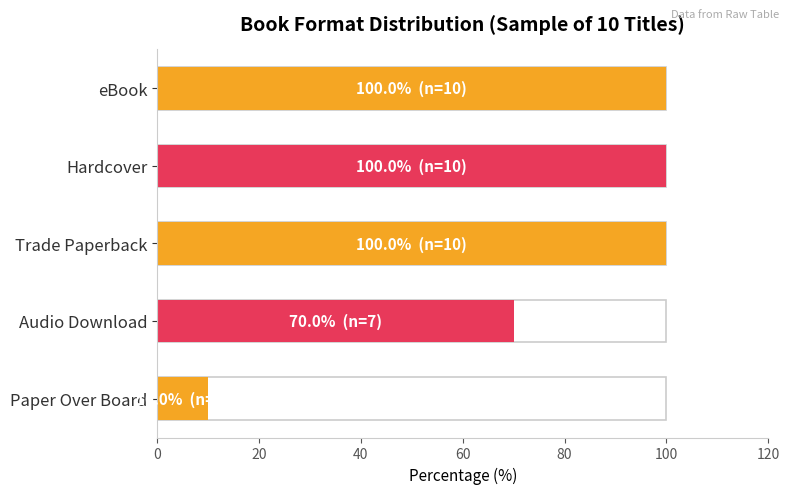

Reading right to left, transcribe all the data shown in this chart.

10	70	100	100	100